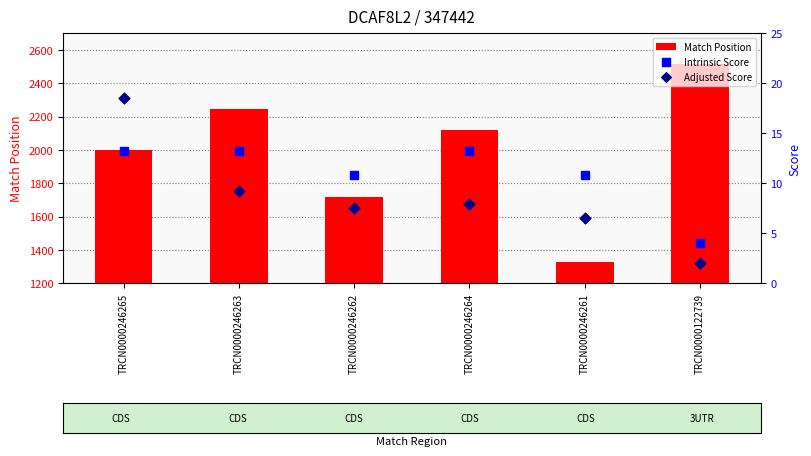

Which series has the widest spread of Y values?

Match Position